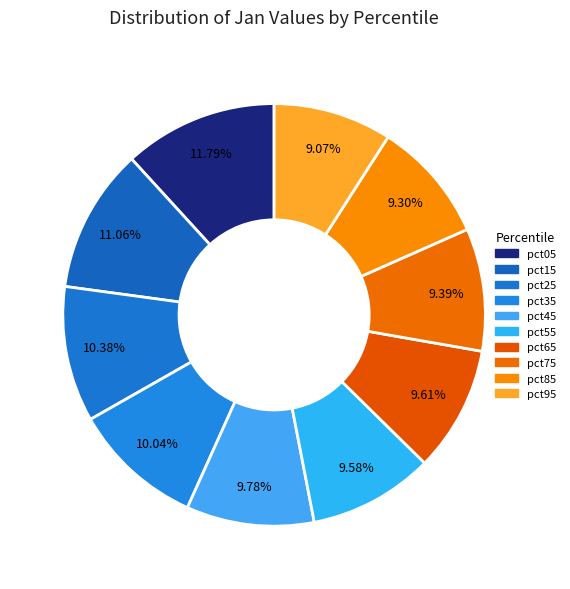

Which category has the biggest portion of the pie?

pct05